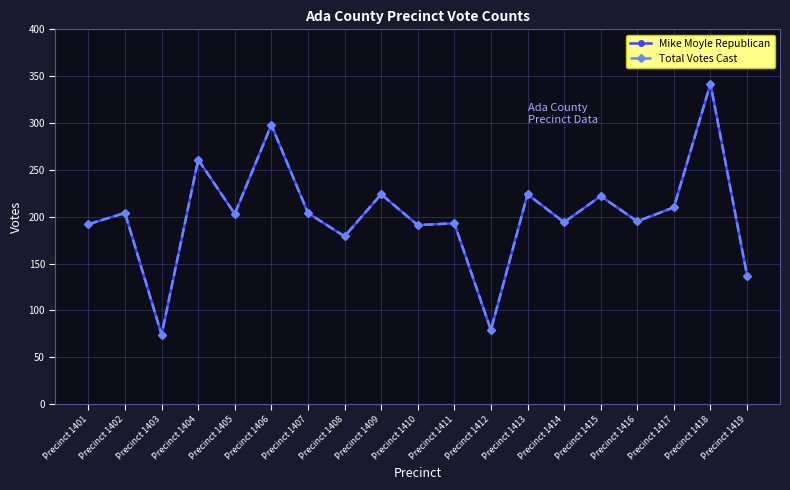

What is the difference between the maximum and minimum values in the Total Votes Cast series?

268